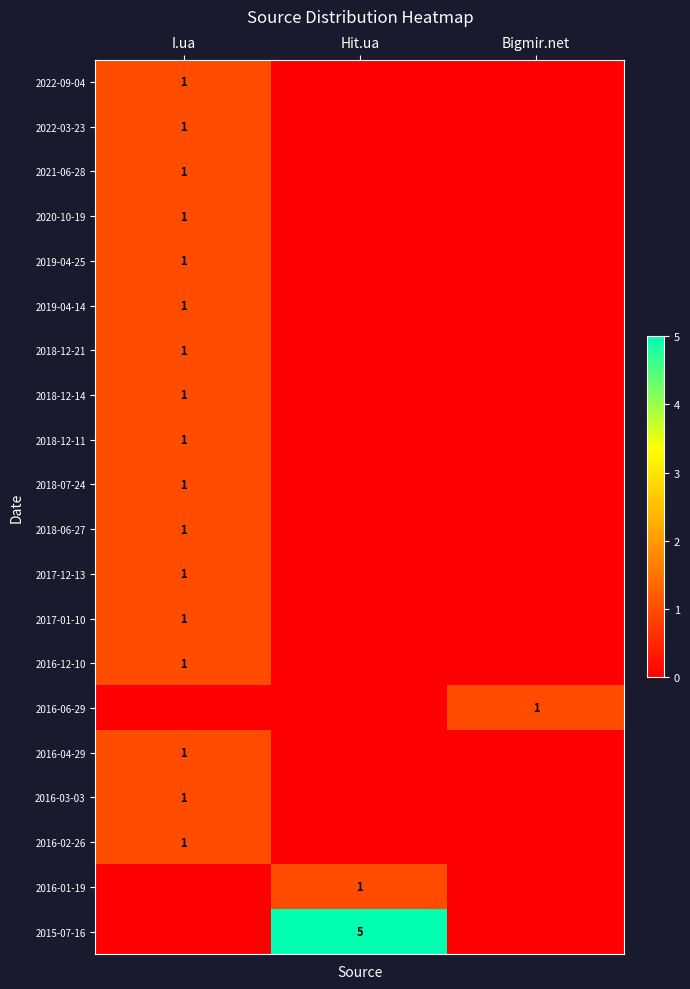

Is the value of 2021-06-28 at Bigmir.net greater than the value of 2015-07-16 at Hit.ua?

No